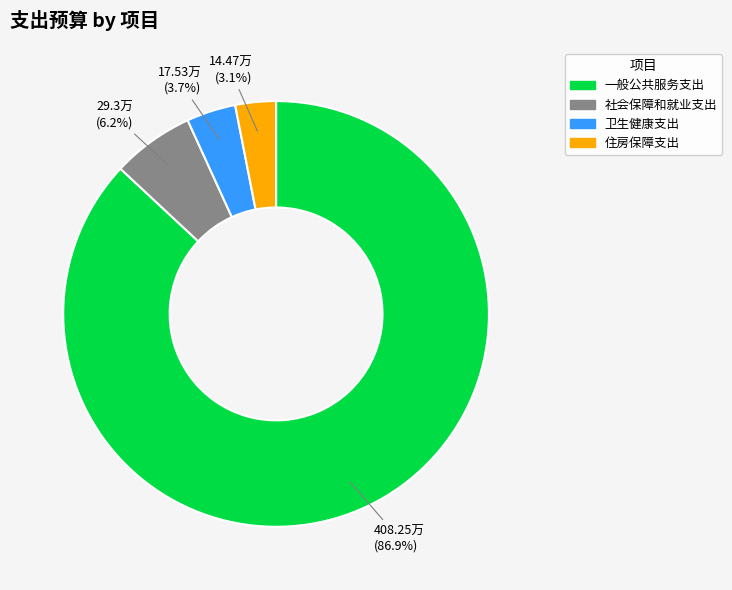

Which category accounts for the majority?

一般公共服务支出